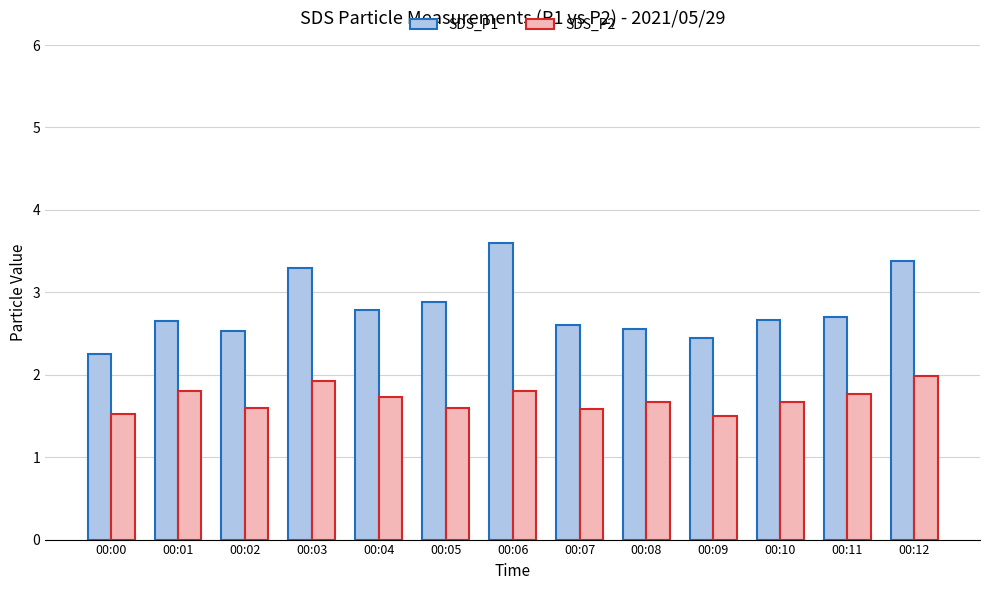

Rank the series by their average value, from highest to lowest.

SDS_P1, SDS_P2